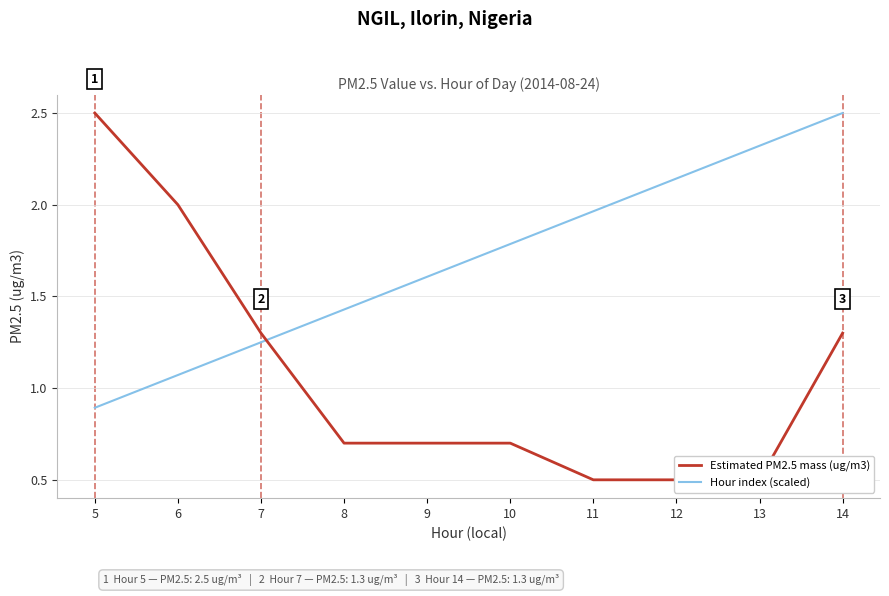

Rank the categories by Estimated PM2.5 mass (ug/m3) value from lowest to highest.

11, 12, 13, 8, 9, 10, 7, 14, 6, 5